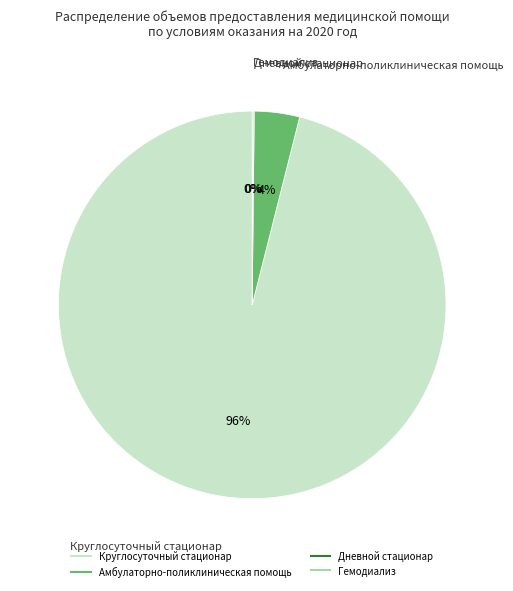

To the nearest percent, what is the average slice percentage?

25%